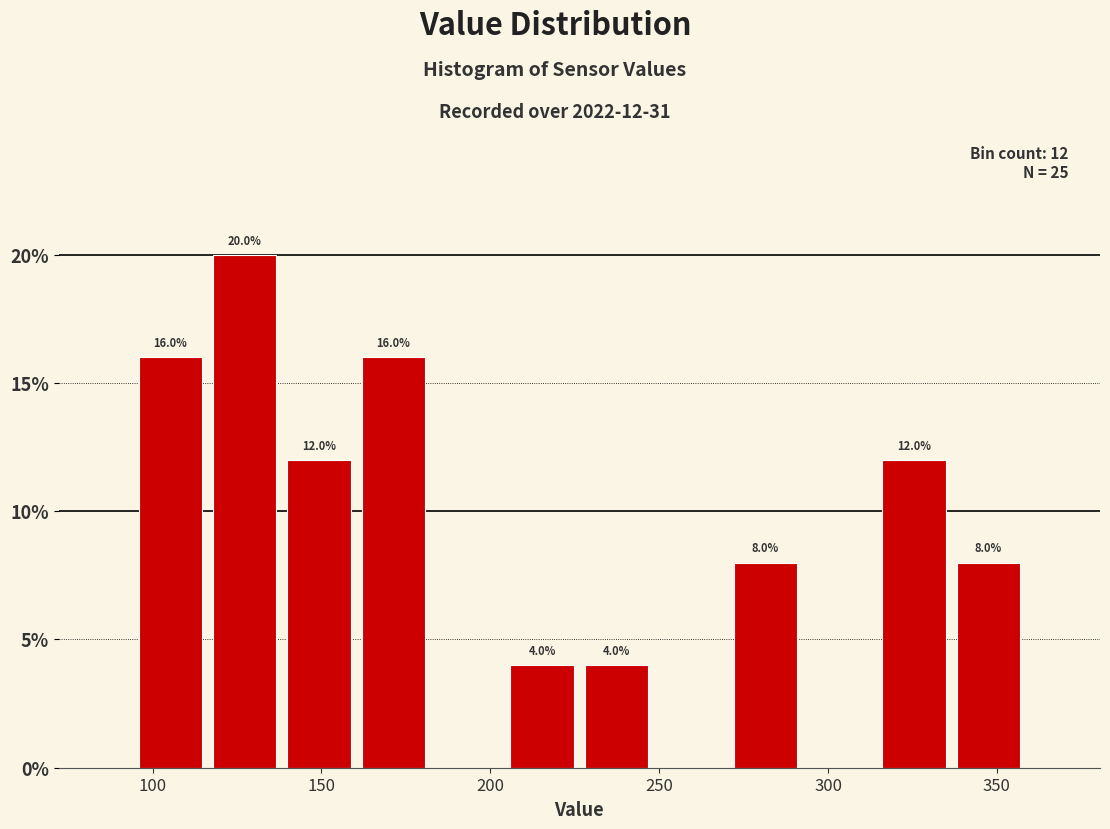

Over which range of the x-axis is the bar tallest?

115 to 140